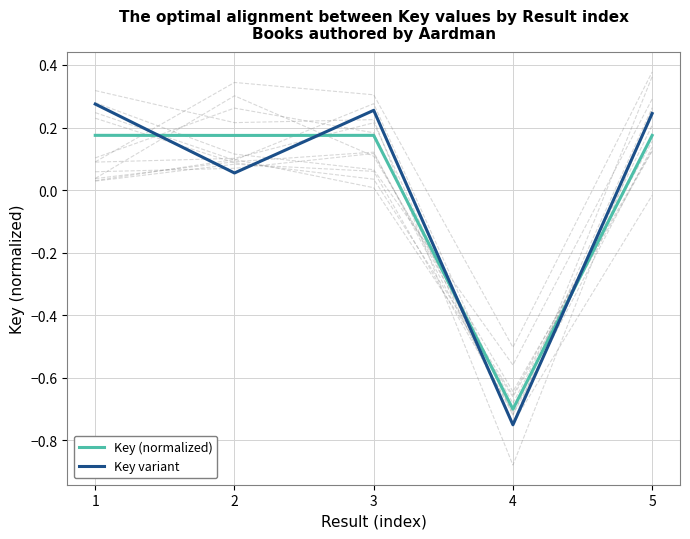

At which category does Key variant reach its first local valley?

2